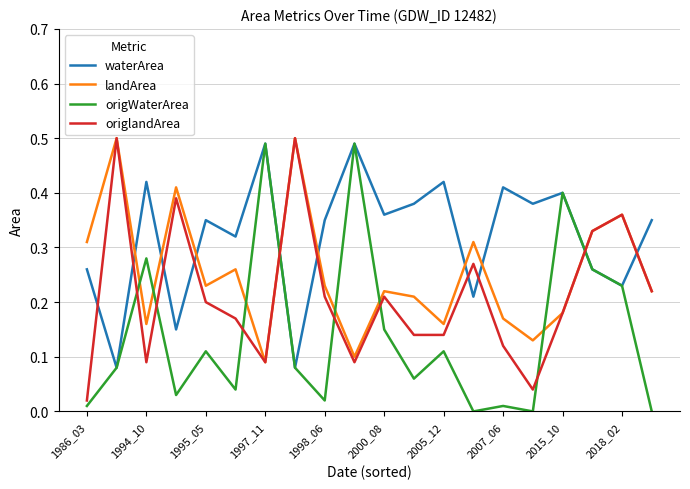

After their last crossing, which series has the higher values: origlandArea or waterArea?

waterArea